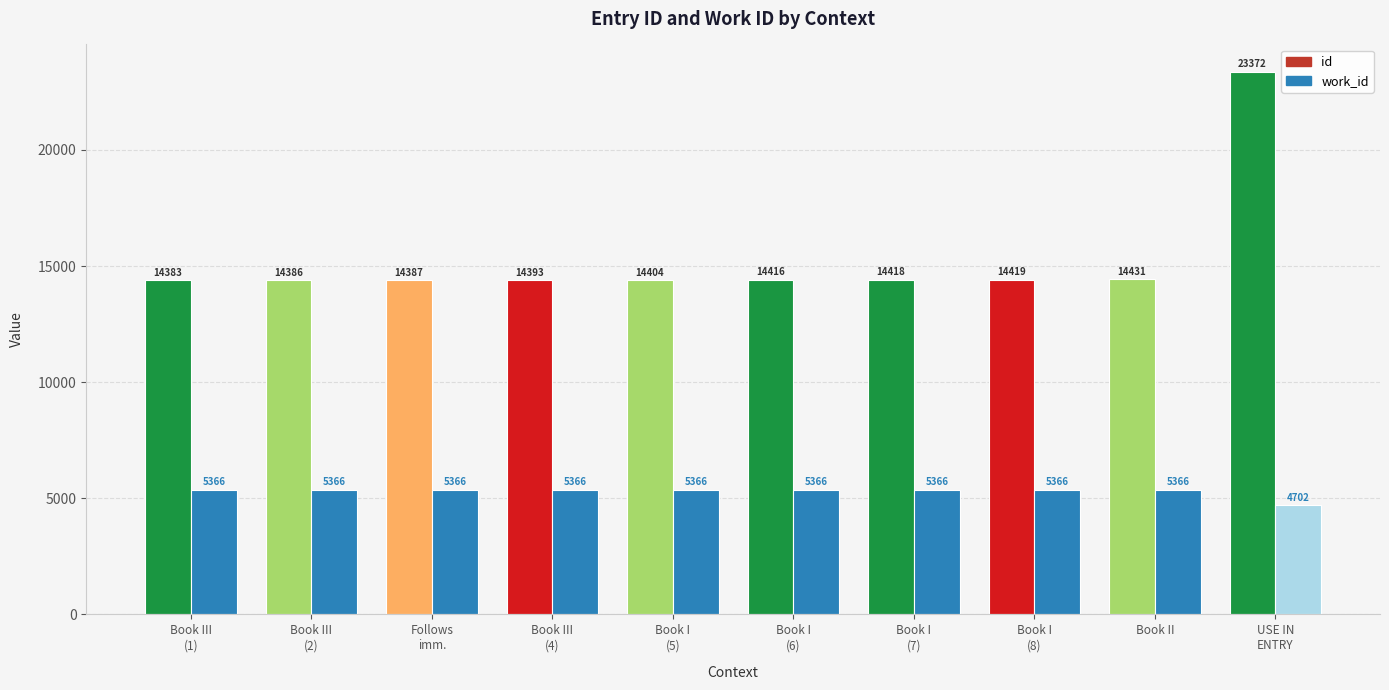

At Book I
(5), list the series in order from smallest to largest.

work_id, id